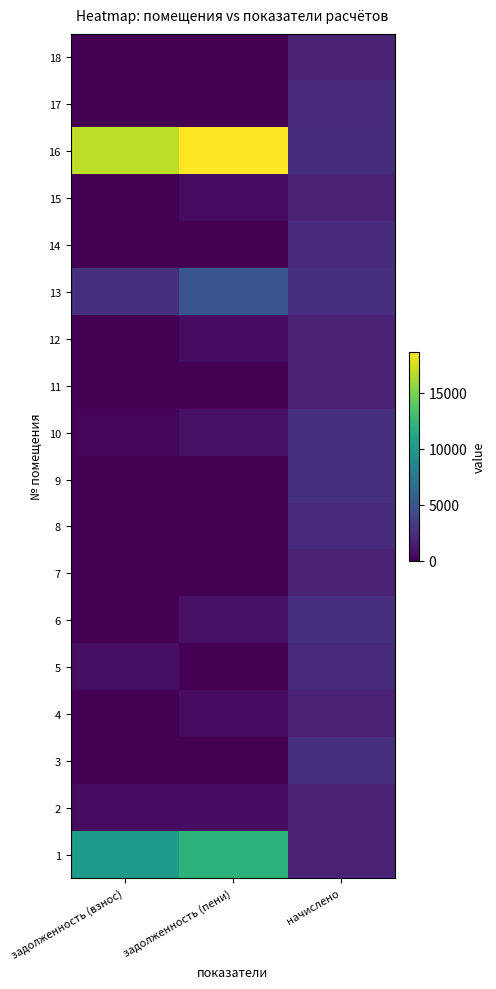

Between задолженность (пени) and начислено, which is larger?

задолженность (пени)